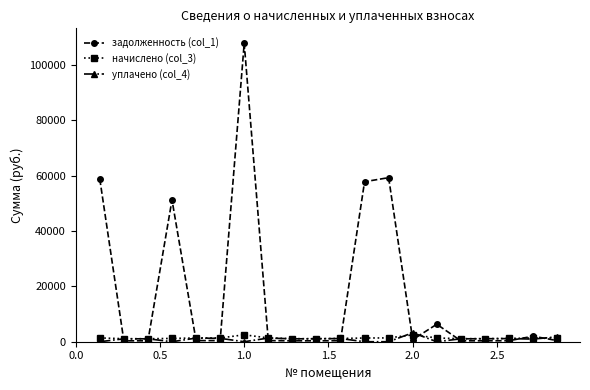

Which series has the largest range (max minus min)?

задолженность (col_1)